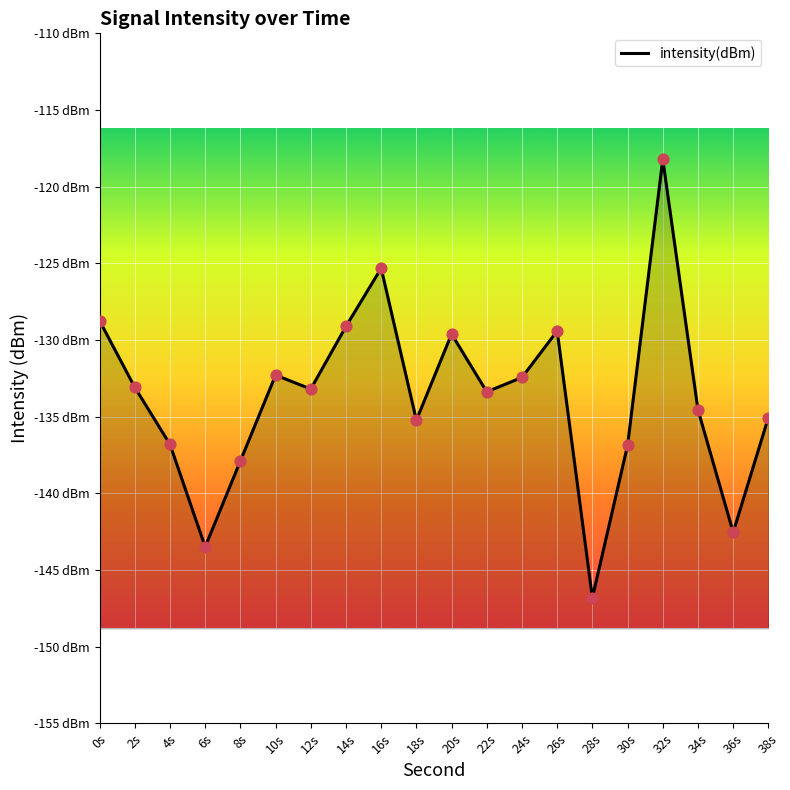

What is the change in value from 0s to 8s?

-9.1